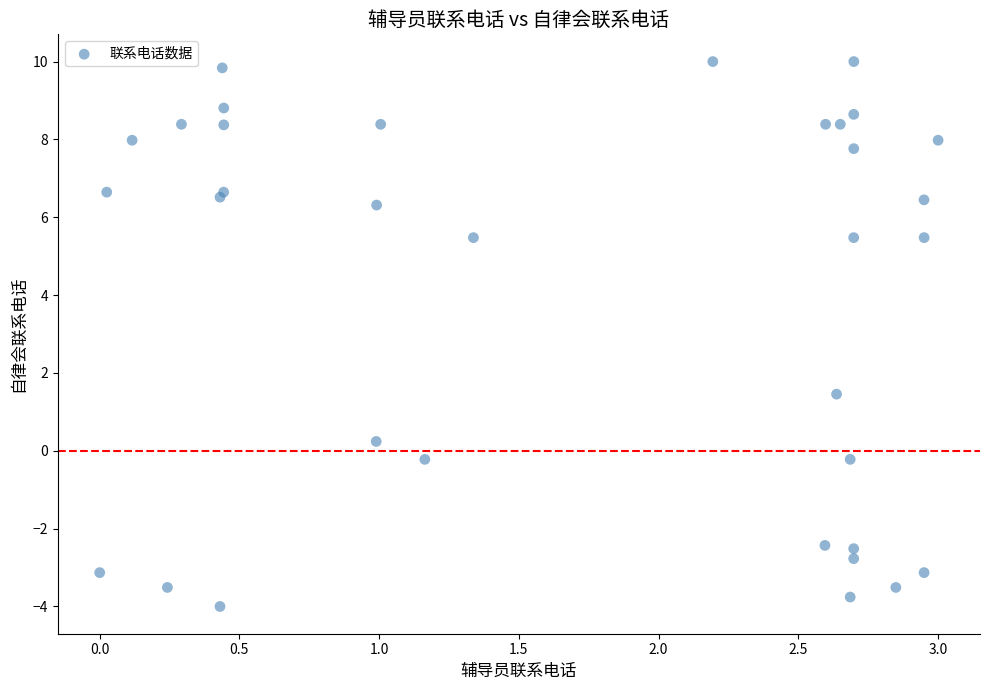

What Y value in the scatter plot is closest to 3?

1.5